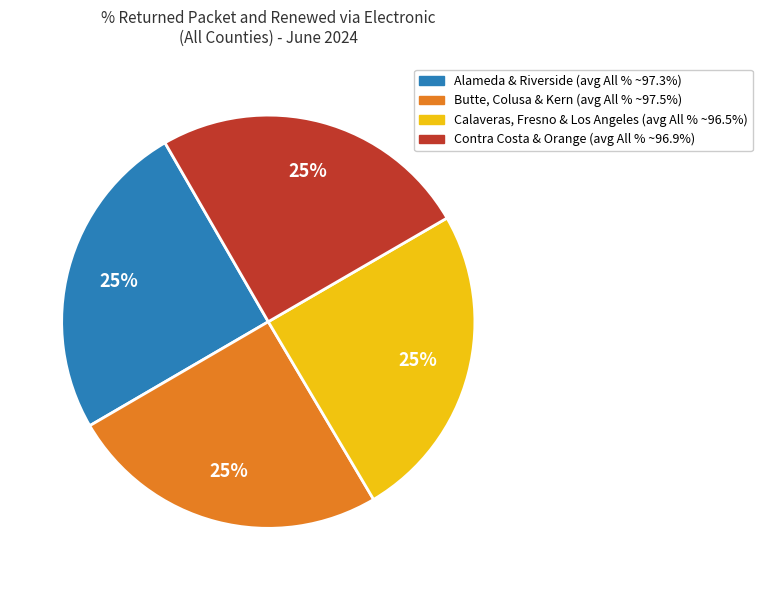

Is there a majority slice in this chart?

No